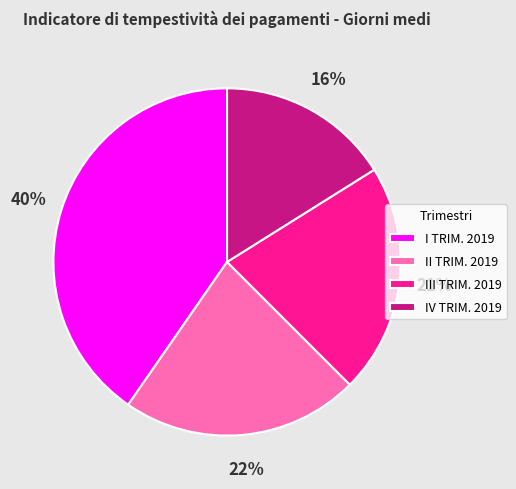

The IV TRIM. 2019 slice represents 16% of the pie. True or false?

True